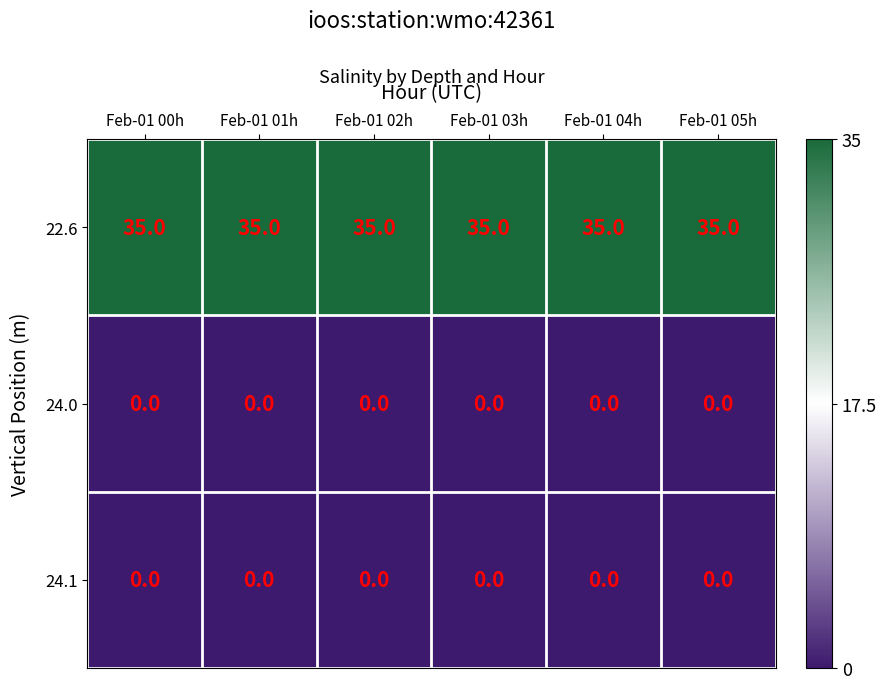

At how many categories does at least one series exceed 5?

6